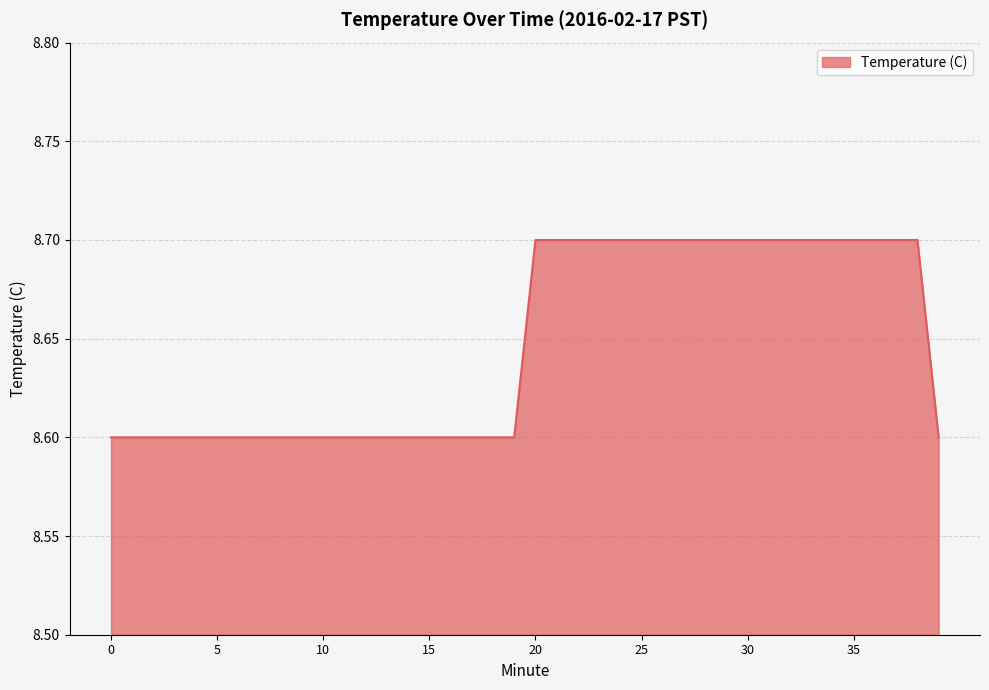

What is the greatest value displayed?

8.7